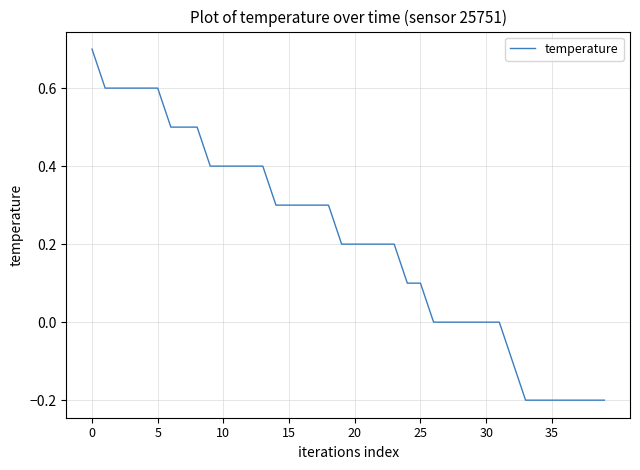

What is the maximum value shown in the chart?

0.7